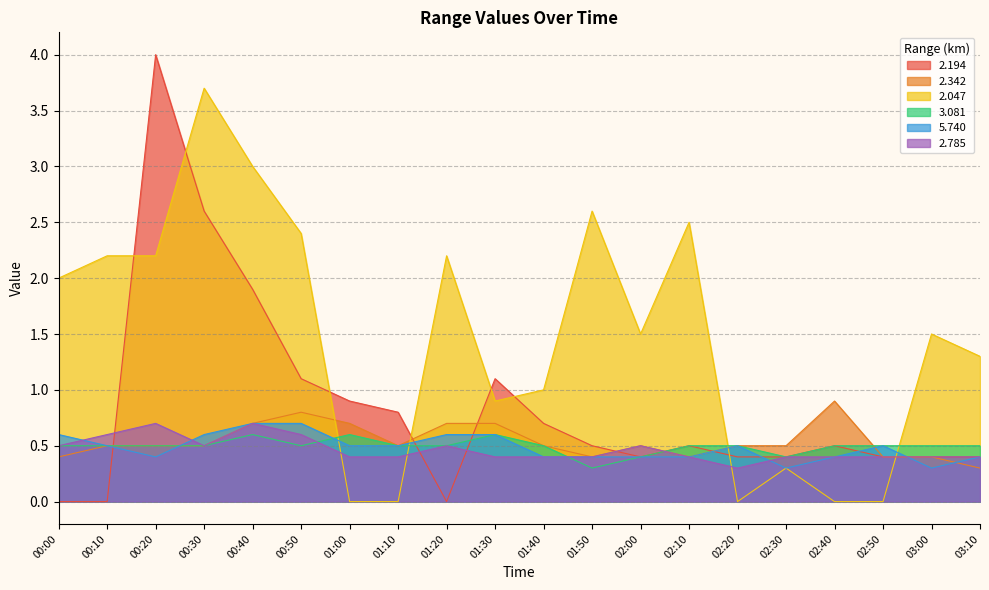

What is the difference between the maximum and minimum values in the 5.740 series?

0.4